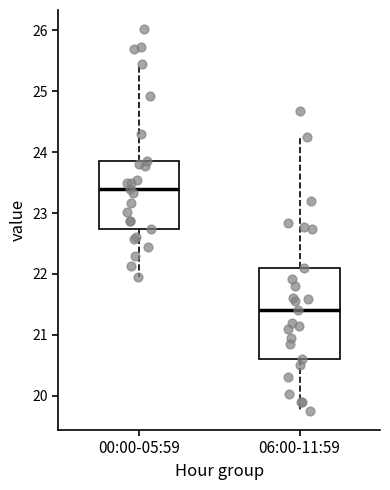

Reading left to right, transcribe this box plot: for each box, give where its median line is, the range the box spans, and where its two whiskers end, as read against the y-axis. The values are not printed on the chart, so give them approximately, as read against the axis.

00:00-05:59: median 23.4, box 22.7 to 23.9, whiskers 22.0 to 25.5
06:00-11:59: median 21.4, box 20.6 to 22.1, whiskers 19.8 to 24.3